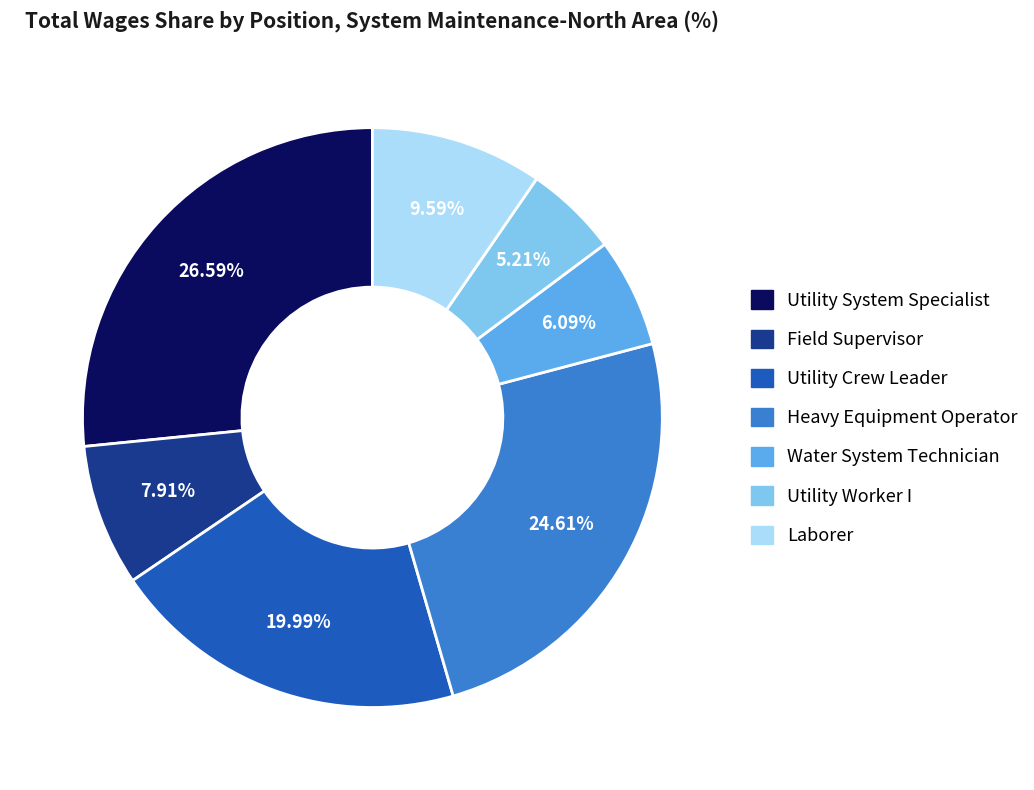

To the nearest percent, what is the difference between the largest and smallest slice percentages?

21%